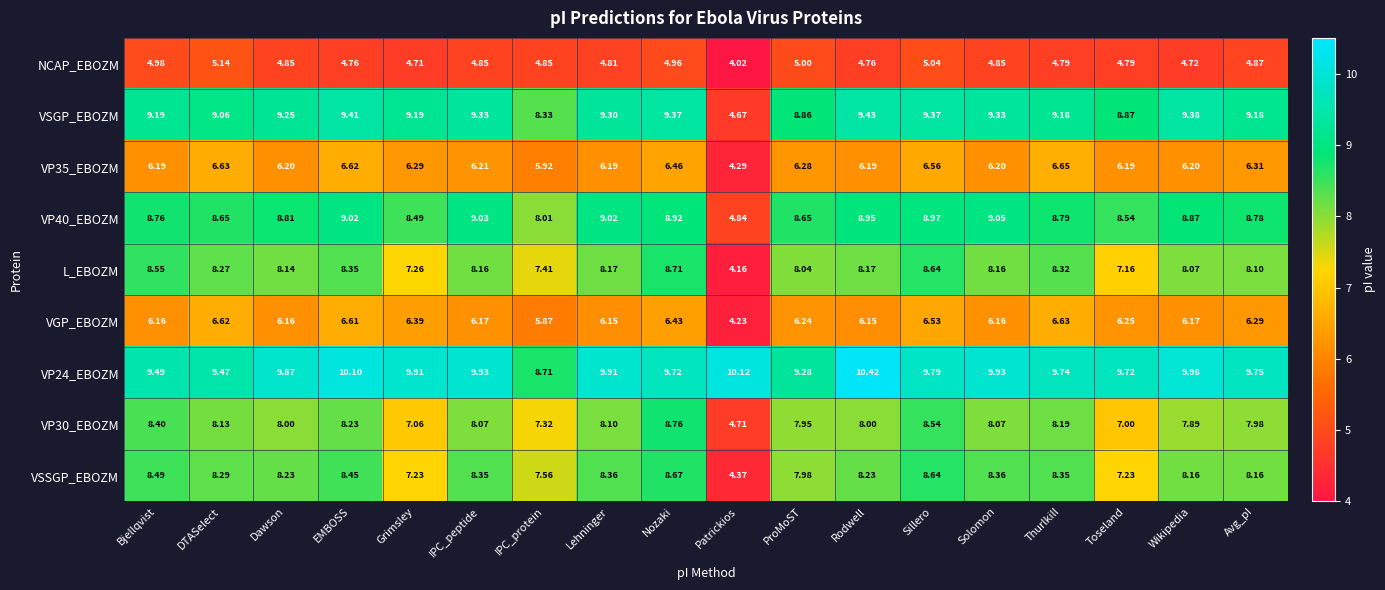

Which series has the largest range (max minus min)?

VSGP_EBOZM